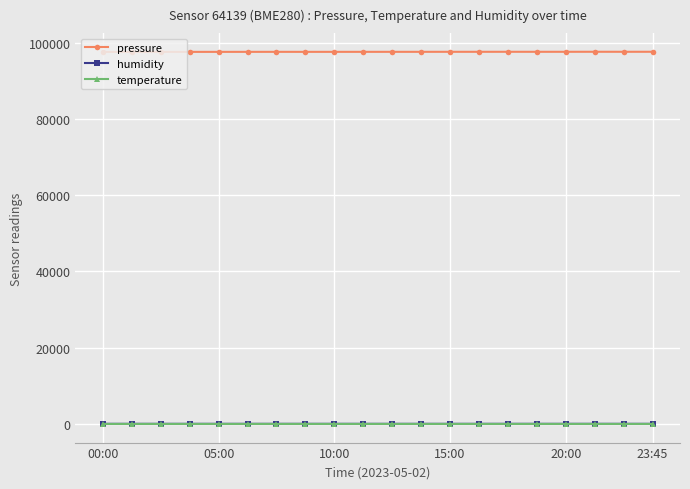

Which series has the largest total across all categories?

pressure